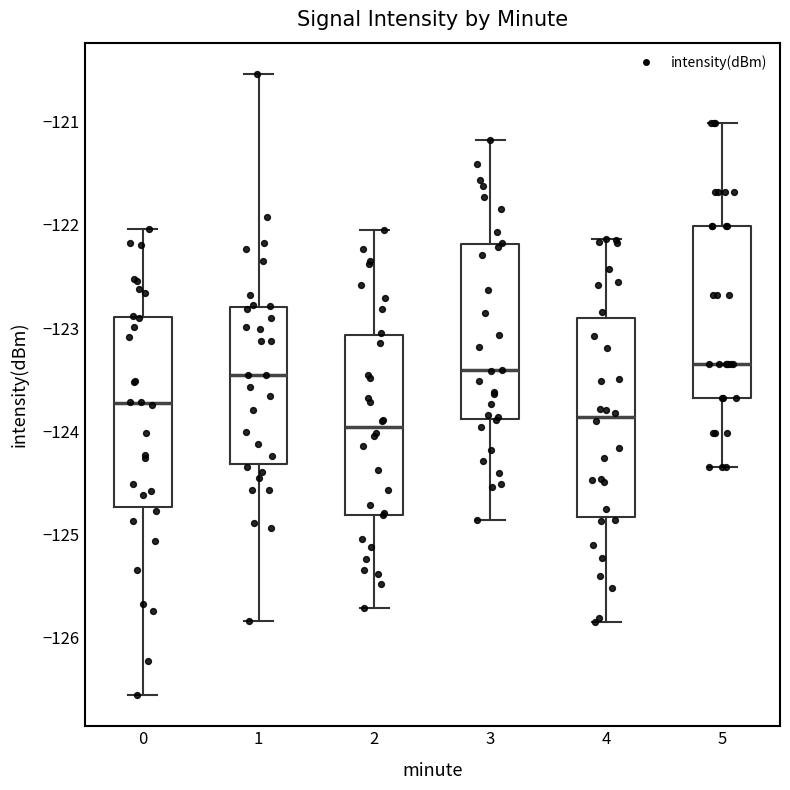

Reading left to right, transcribe this box plot: for each box, give where its median line is, the range the box spans, and where its two whiskers end, as read against the y-axis. The values are not printed on the chart, so give them approximately, as read against the axis.

0: median -123.7, box -124.7 to -122.9, whiskers -126.6 to -122.0
1: median -123.5, box -124.3 to -122.8, whiskers -125.8 to -120.5
2: median -124.0, box -124.8 to -123.1, whiskers -125.7 to -122.0
3: median -123.4, box -123.9 to -122.2, whiskers -124.9 to -121.2
4: median -123.9, box -124.8 to -122.9, whiskers -125.8 to -122.1
5: median -123.3, box -123.7 to -122.0, whiskers -124.3 to -121.0